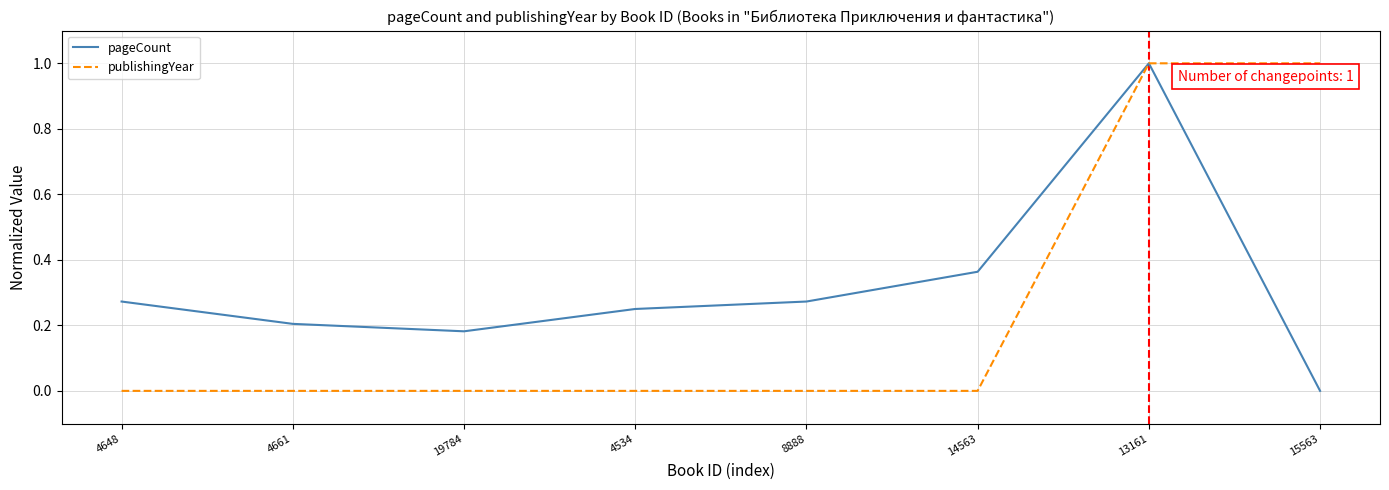

At 14563, list the series in order from largest to smallest.

pageCount, publishingYear